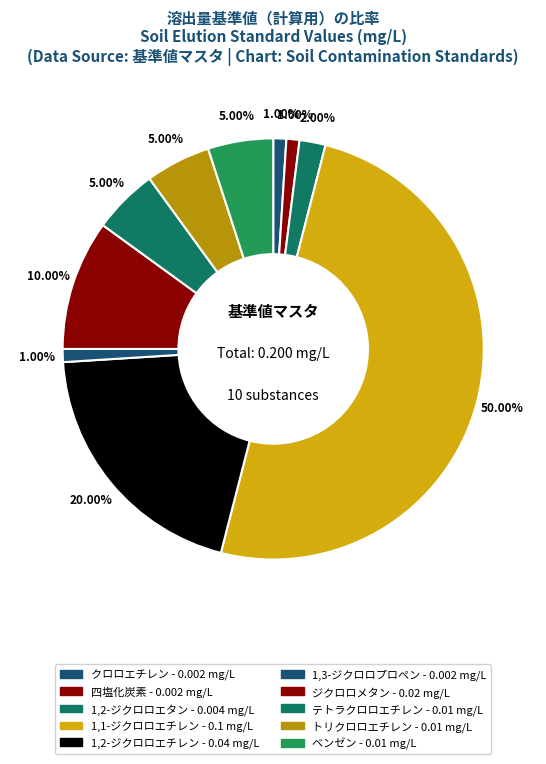

To the nearest percent, what is the combined percentage of トリクロロエチレン and 1,3-ジクロロプロペン?

6%